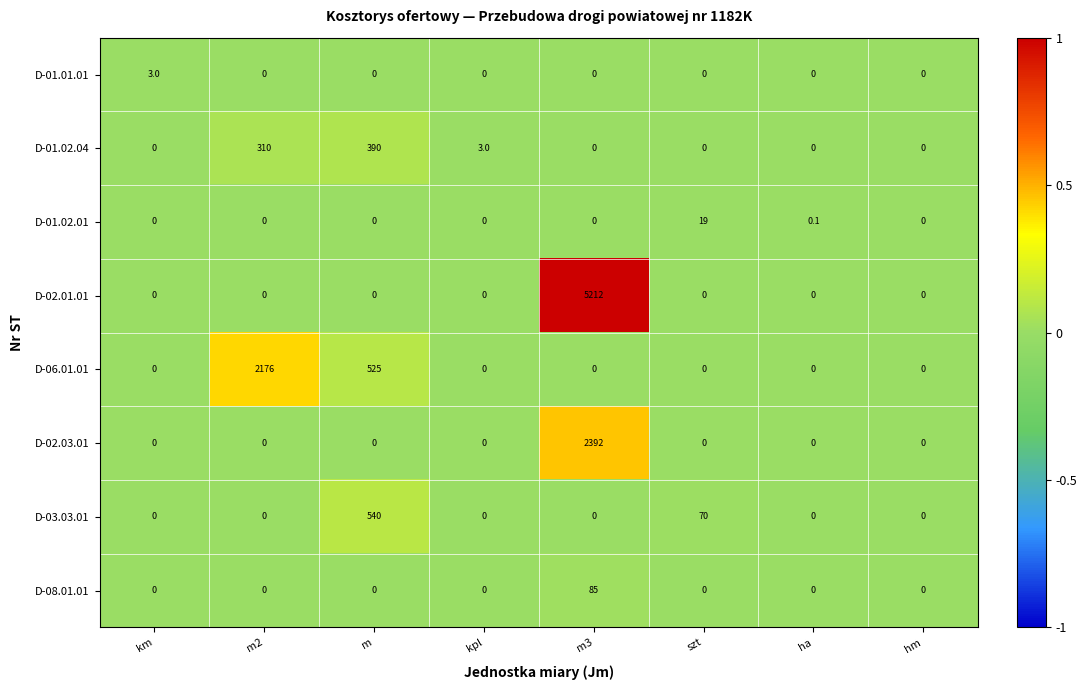

How many D-03.03.01 values are between 0 and 70?

7